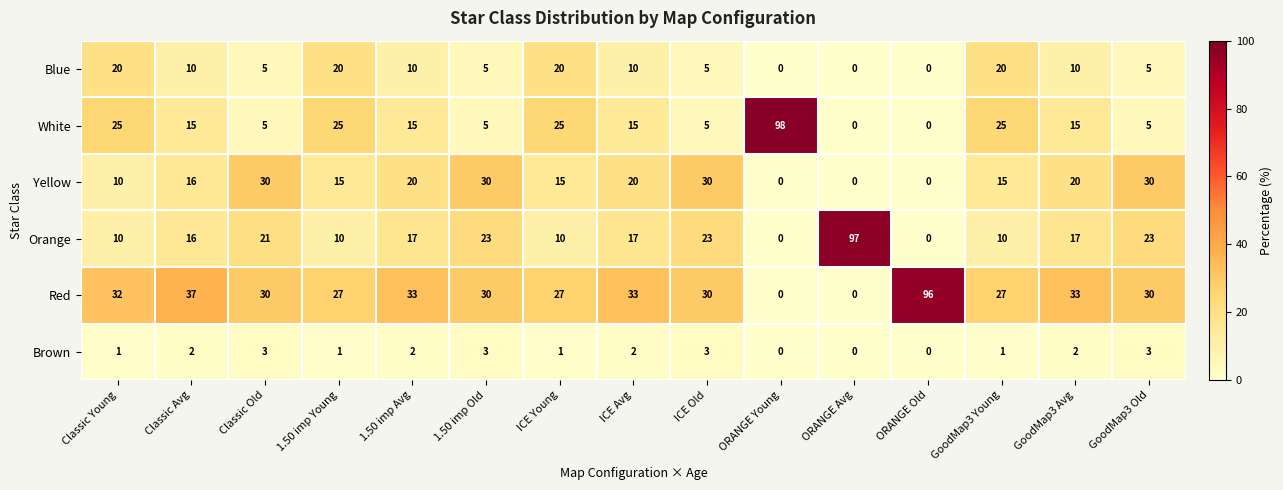

The White series shows 13 at ICE Young. True or false?

False